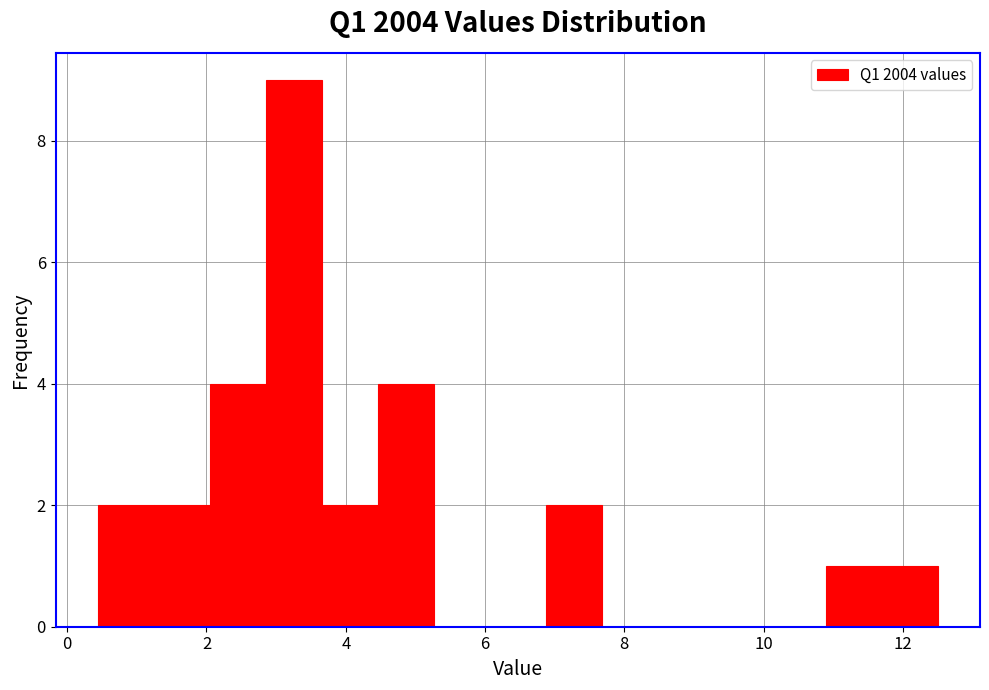

Reading left to right, list every bar in this chart as the range it spans on the x-axis followed by its height. Neither the bar edges nor the heights are printed on the chart, so give them approximately, as read against the axes.

0.4 to 1.2: 2
1.2 to 2.0: 2
2.0 to 2.8: 4
2.8 to 3.6: 9
3.6 to 4.4: 2
4.4 to 5.2: 4
5.2 to 6.0: 0
6.0 to 6.8: 0
6.8 to 7.6: 2
7.6 to 8.4: 0
8.4 to 9.2: 0
9.2 to 10.0: 0
10.0 to 10.8: 0
10.8 to 11.6: 1
11.6 to 12.6: 1